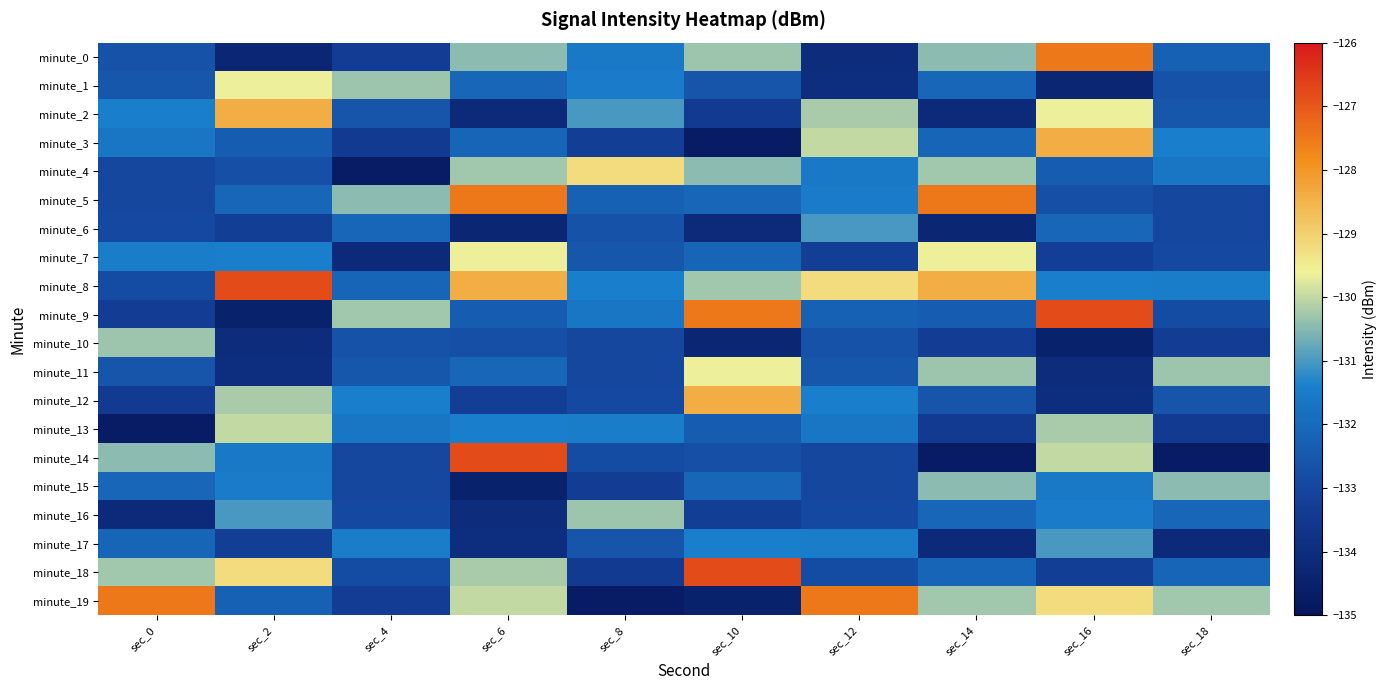

At sec_2, list the series in order from largest to smallest.

minute_8, minute_2, minute_18, minute_1, minute_13, minute_12, minute_16, minute_7, minute_15, minute_14, minute_5, minute_19, minute_3, minute_4, minute_6, minute_17, minute_11, minute_10, minute_0, minute_9